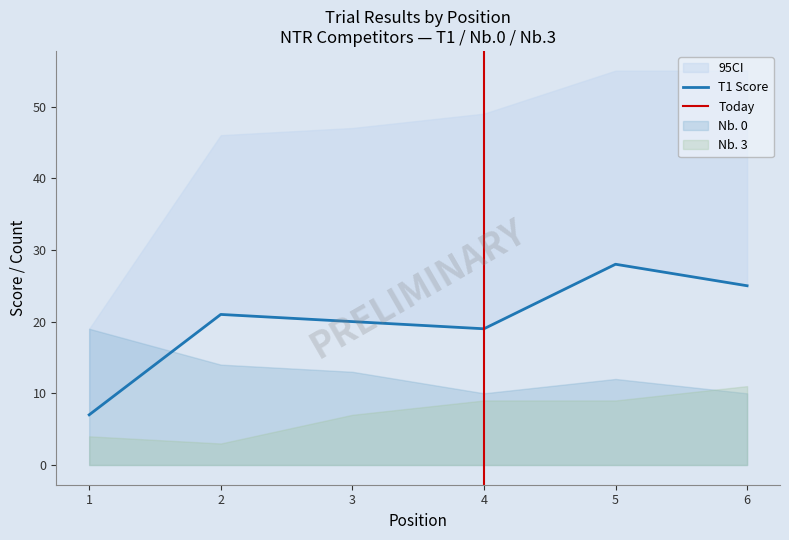

What is the difference between the maximum and minimum values in the Nb. 0 series?

9